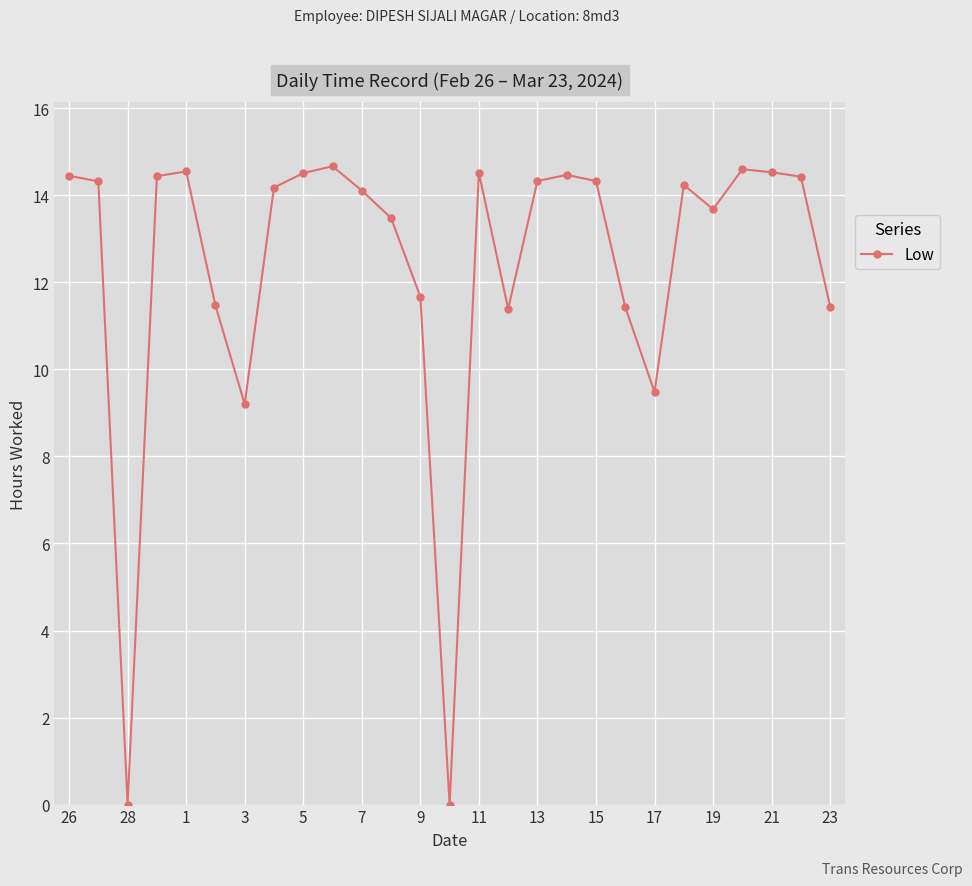

True or false: there are more than 0 points higher than both neighbors.

True